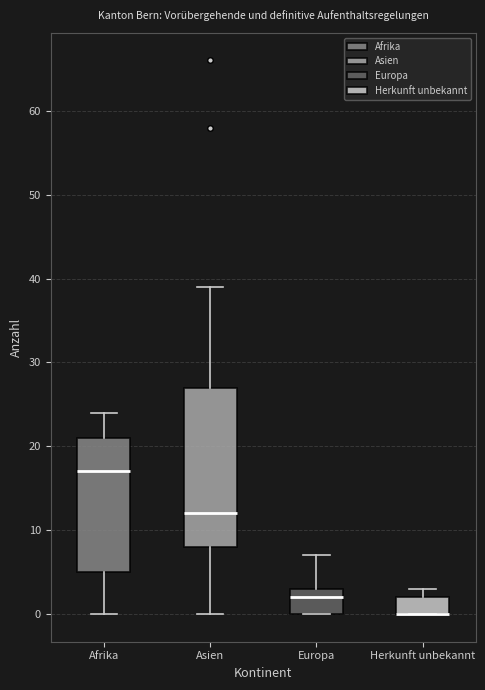

Where is the upper edge of the box for Herkunft unbekannt on the y-axis? The values are not printed on the chart, so give them approximately, as read against the axis.

2